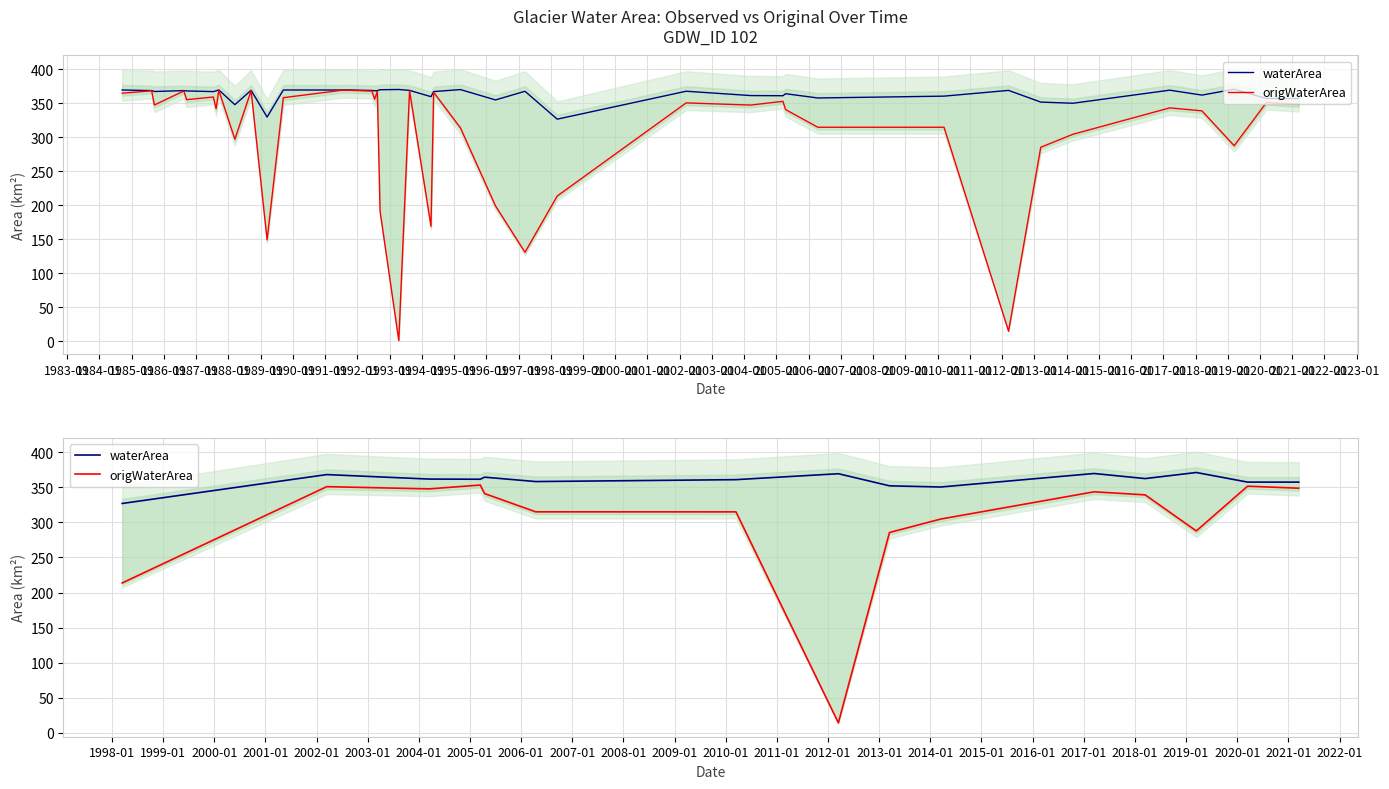

Is it true that waterArea equals 91.5 at 1995-01?

False